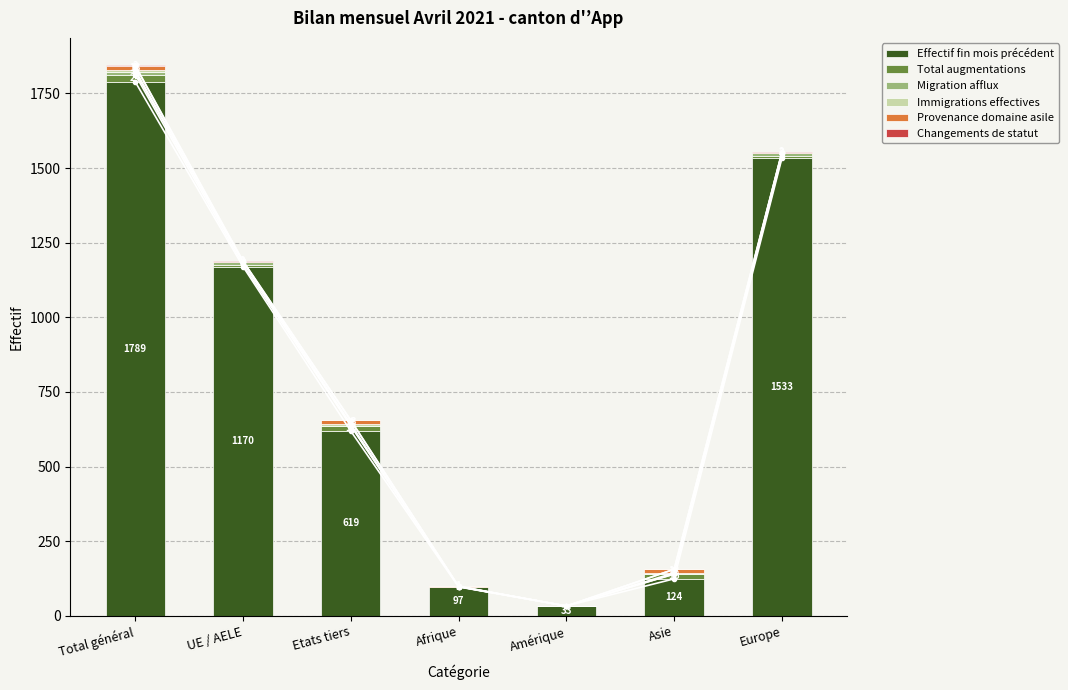

Which category has the lowest value across all series?

Amérique